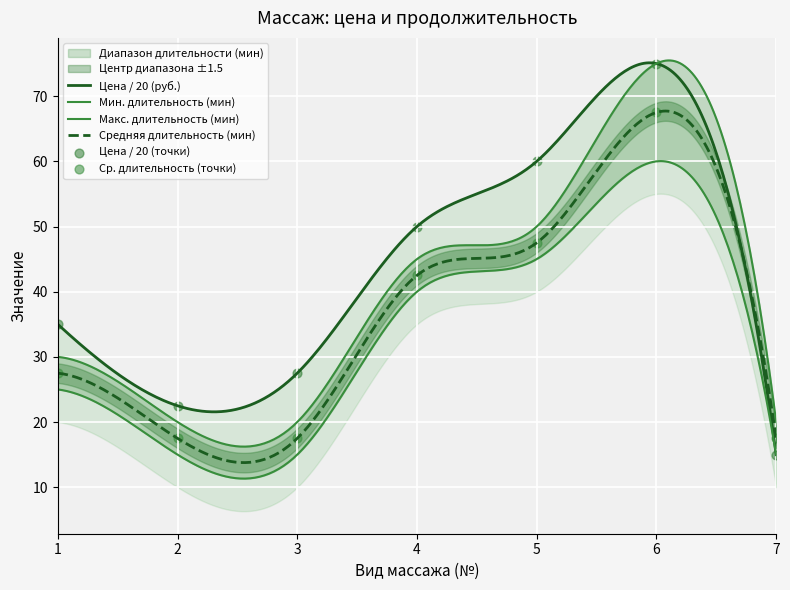

Which series has the largest total across all categories?

Цена (руб.)